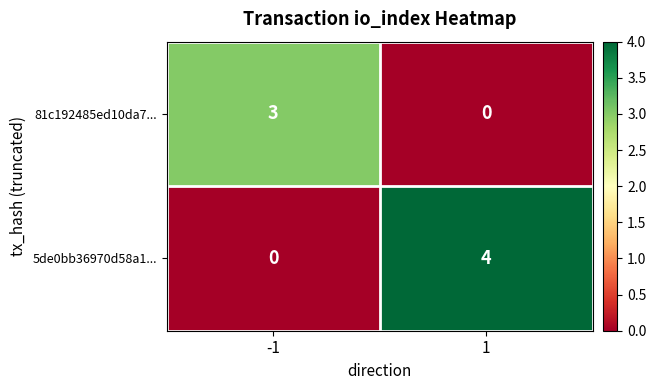

What is the sum of the 81c192485ed10da7... values at 1 and -1?

3